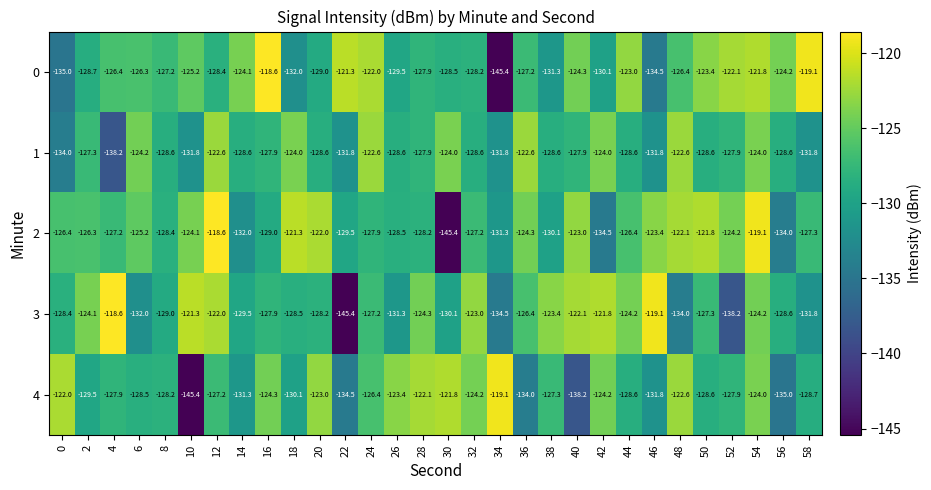

What is the spread (max minus min) of values at 26?

7.9